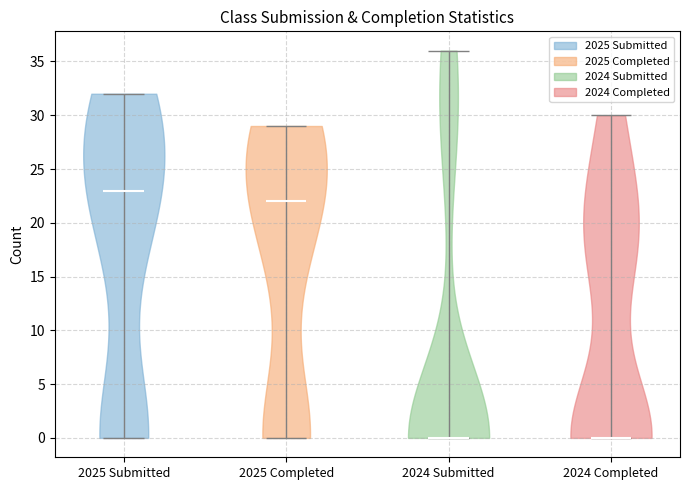

Where does the median line of the violin for 2024 Submitted sit on the y-axis? The values are not printed on the chart, so give them approximately, as read against the axis.

0